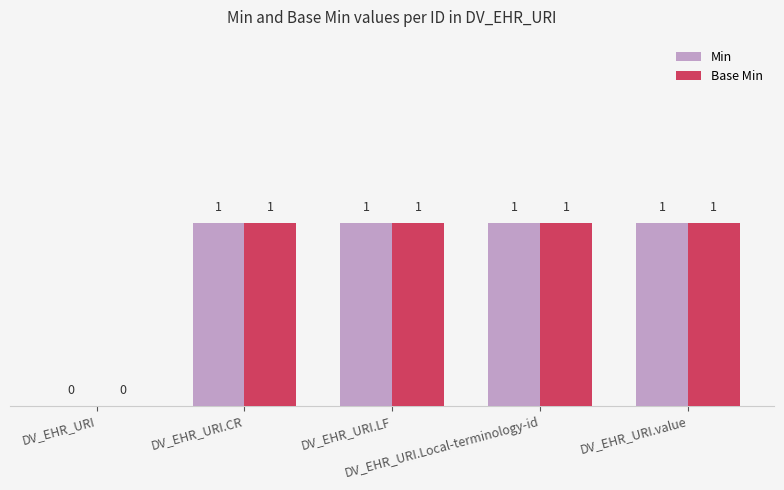

Reading left to right, what are all the values shown in this chart?

Min: DV_EHR_URI=0	DV_EHR_URI.CR=1	DV_EHR_URI.LF=1	DV_EHR_URI.Local-terminology-id=1	DV_EHR_URI.value=1
Base Min: DV_EHR_URI=0	DV_EHR_URI.CR=1	DV_EHR_URI.LF=1	DV_EHR_URI.Local-terminology-id=1	DV_EHR_URI.value=1